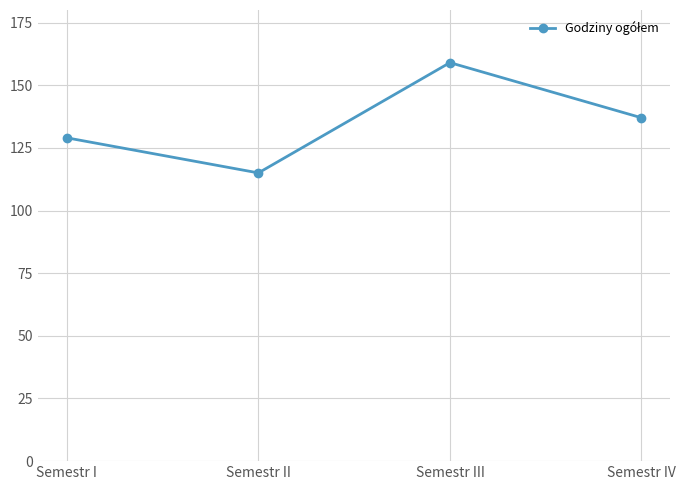

Reading left to right, list all the values displayed in this chart.

Semestr I=129	Semestr II=115	Semestr III=159	Semestr IV=137